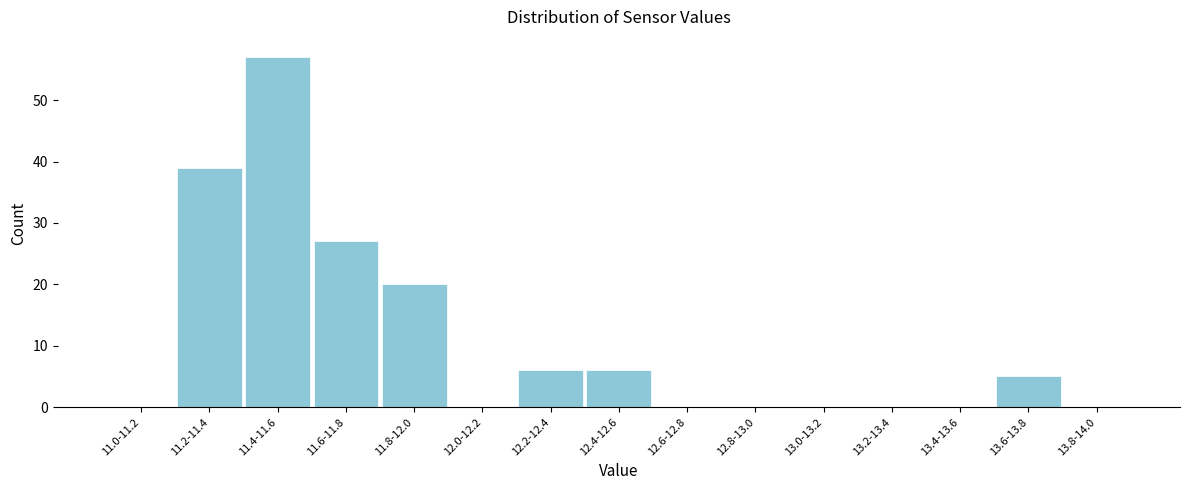

Reading right to left, list all the values displayed in this chart.

13.8-14.0=0	13.6-13.8=5	13.4-13.6=0	13.2-13.4=0	13.0-13.2=0	12.8-13.0=0	12.6-12.8=0	12.4-12.6=6	12.2-12.4=6	12.0-12.2=0	11.8-12.0=20	11.6-11.8=27	11.4-11.6=57	11.2-11.4=39	11.0-11.2=0